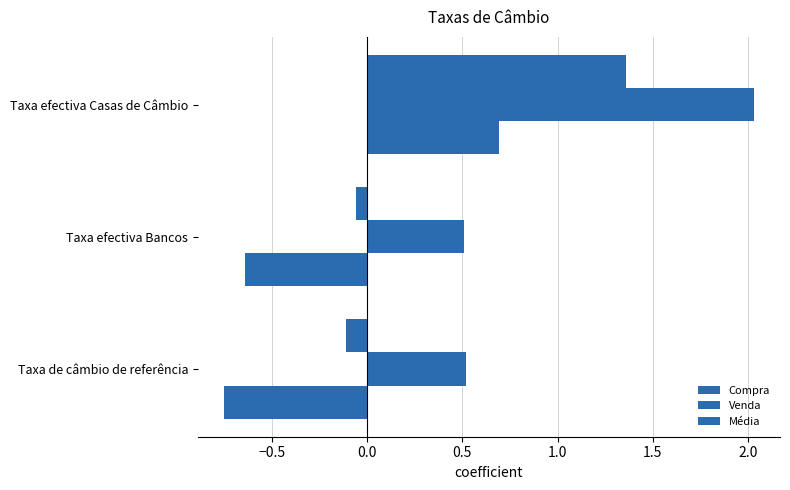

How many data points in Média are above 0?

1